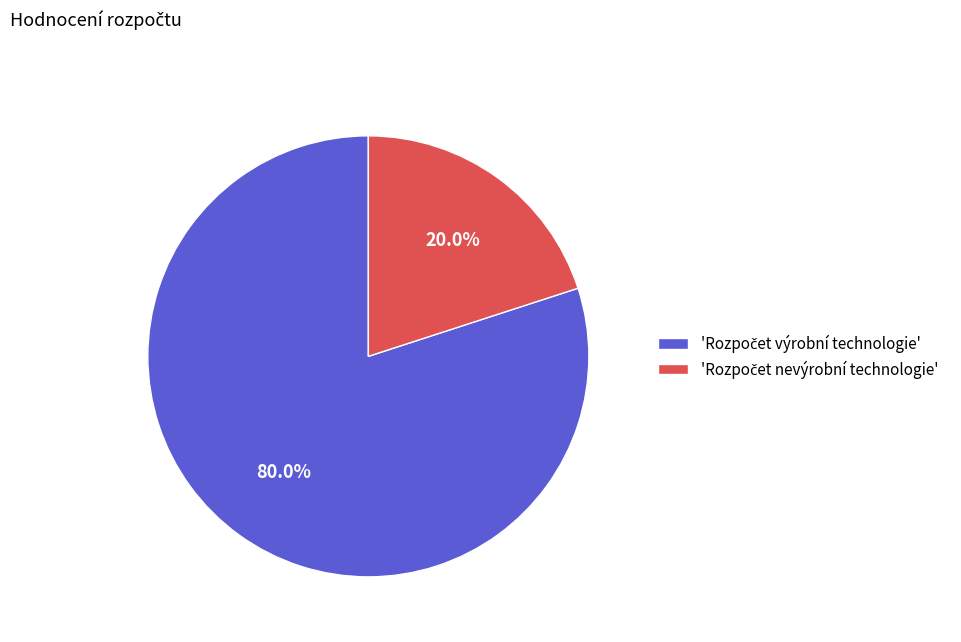

To the nearest percent, what is the difference between the largest and smallest slice percentages?

60%